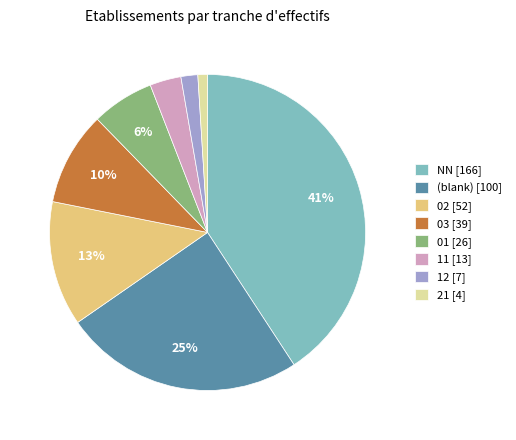

Rank the categories by value from highest to lowest.

NN [166], (blank) [100], 02 [52], 03 [39], 01 [26], 11 [13], 12 [7], 21 [4]